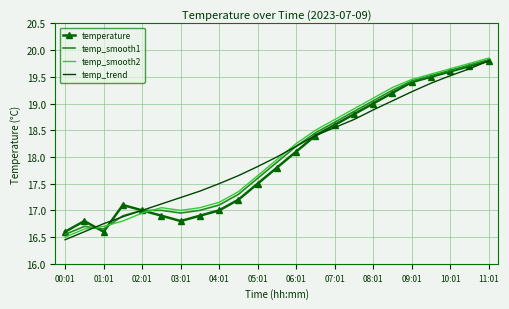

What are all the series names shown in the legend?

temperature, temp_smooth1, temp_smooth2, temp_trend